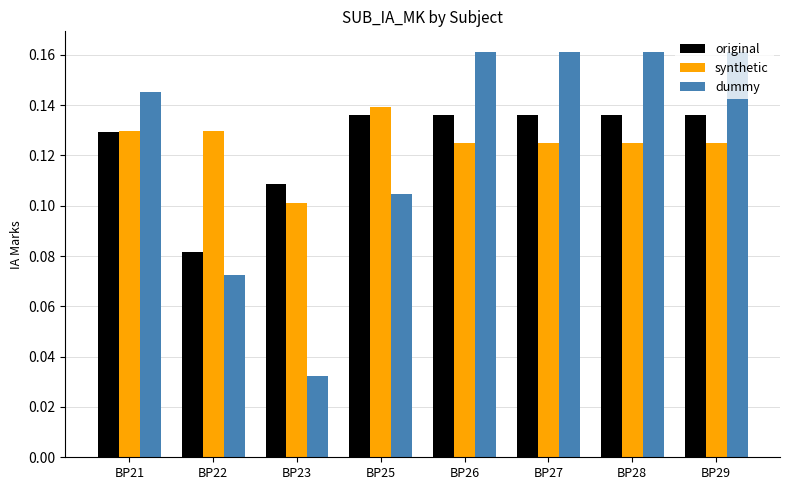

Is the value of dummy at BP21 greater than the value of synthetic at BP23?

Yes